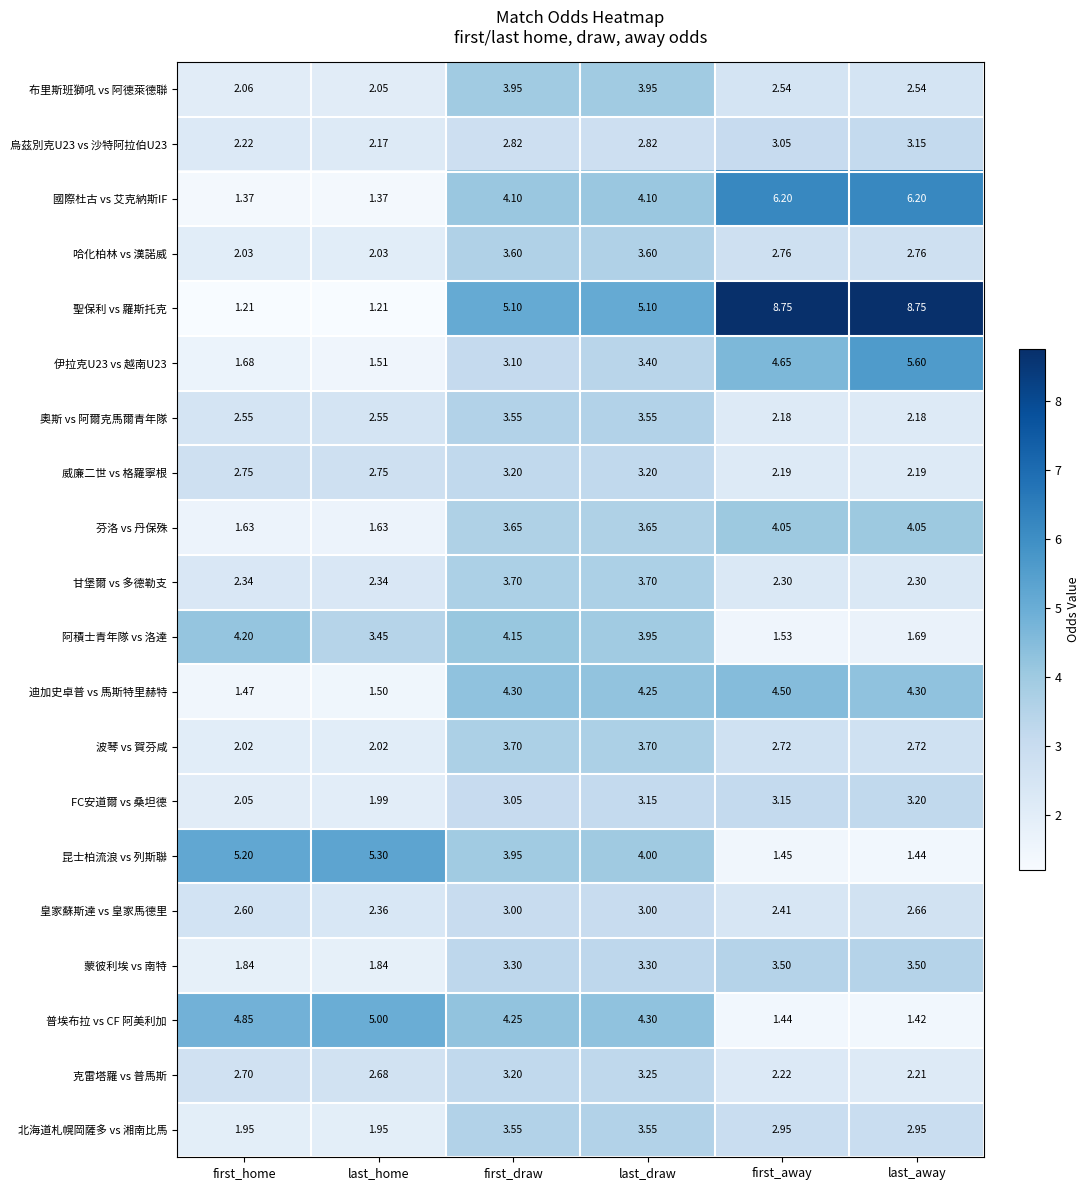

Which series has the largest total across all categories?

聖保利 vs 羅斯托克